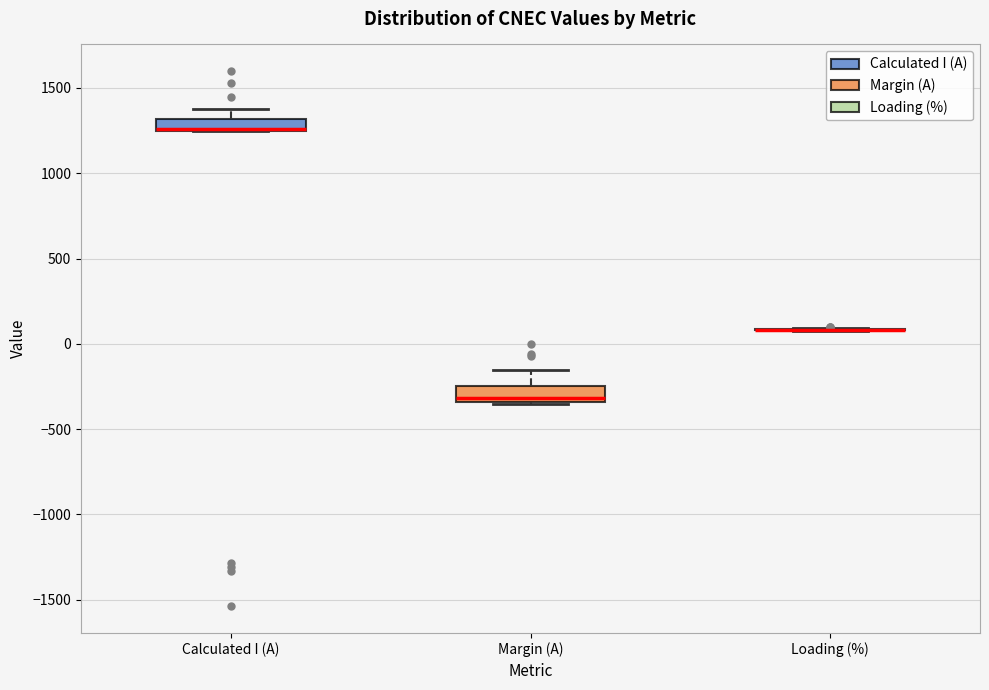

Where is the upper edge of the box for Calculated I (A) on the y-axis? The values are not printed on the chart, so give them approximately, as read against the axis.

1300